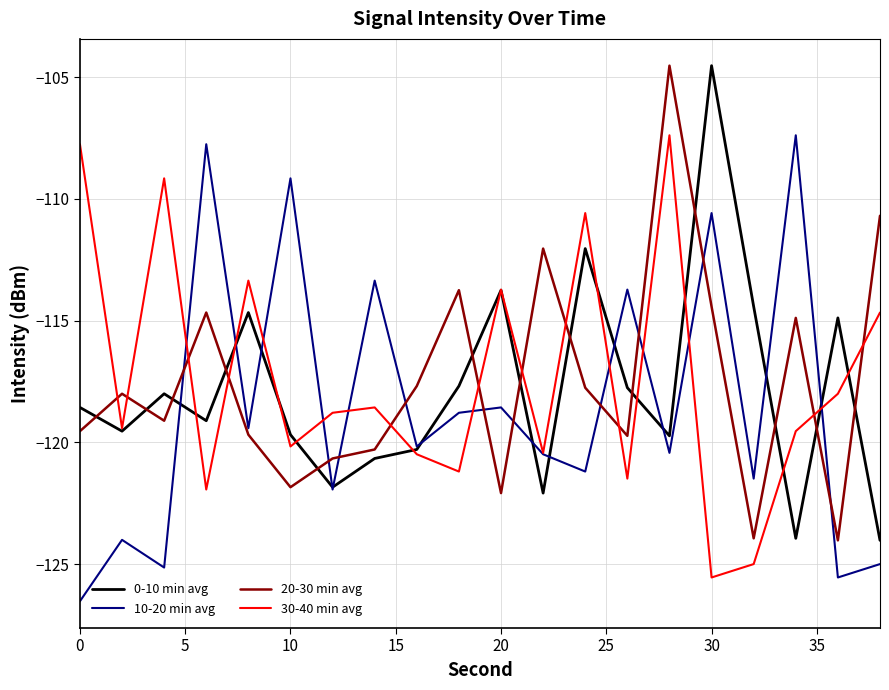

What are all the series names shown in the legend?

0-10 min avg, 10-20 min avg, 20-30 min avg, 30-40 min avg